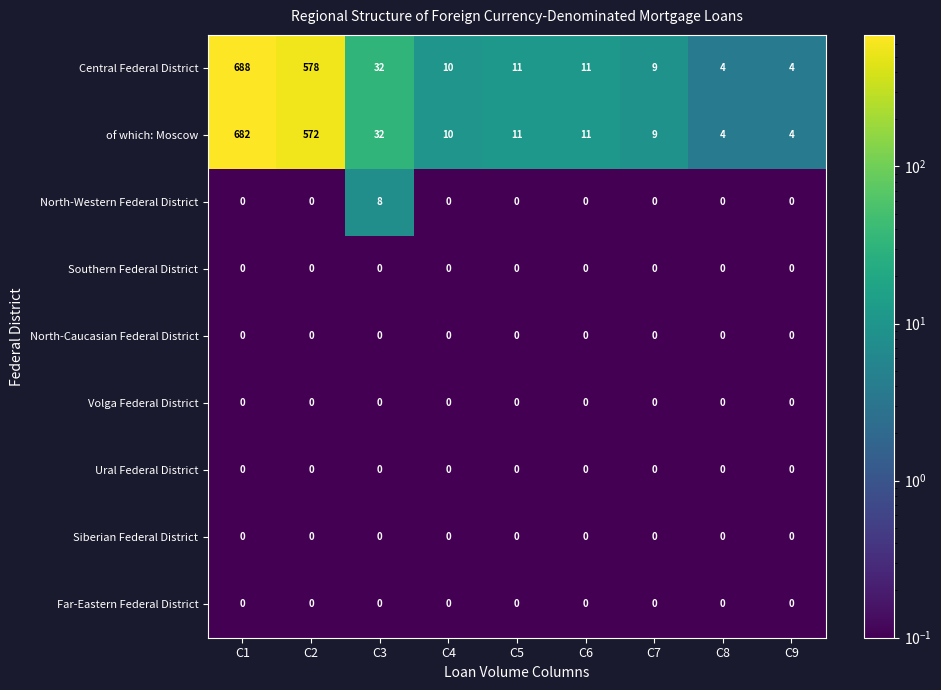

Is it true that North-Caucasian Federal District equals 0 at C2?

True